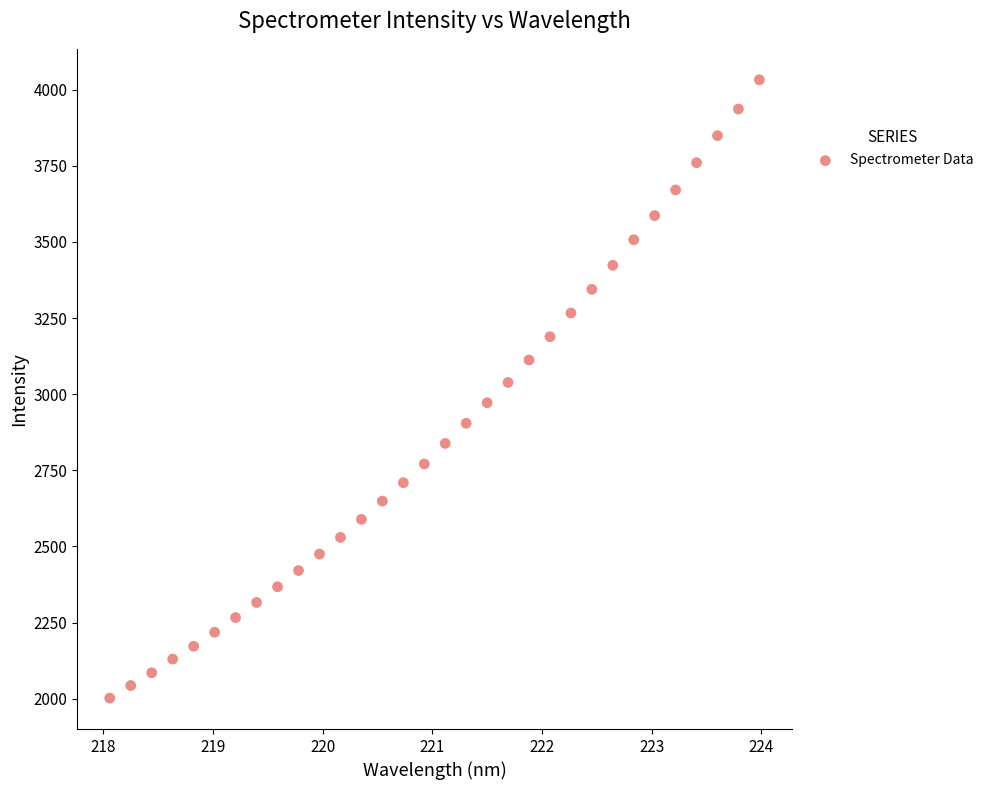

What is the range of Y values (max minus min)?

2030.8